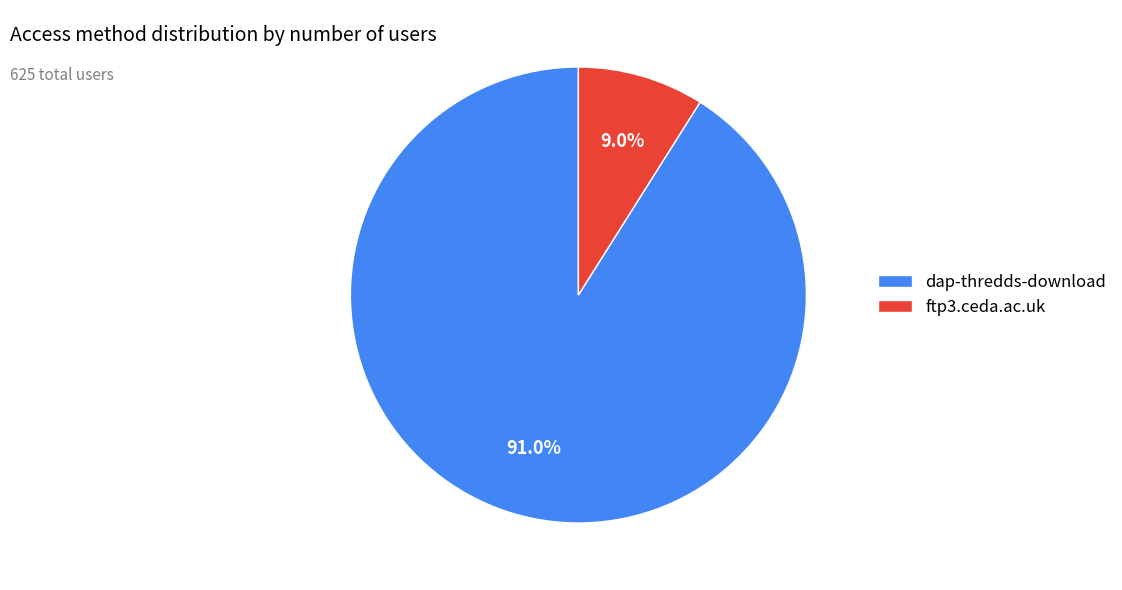

How many slices are in this pie chart?

2